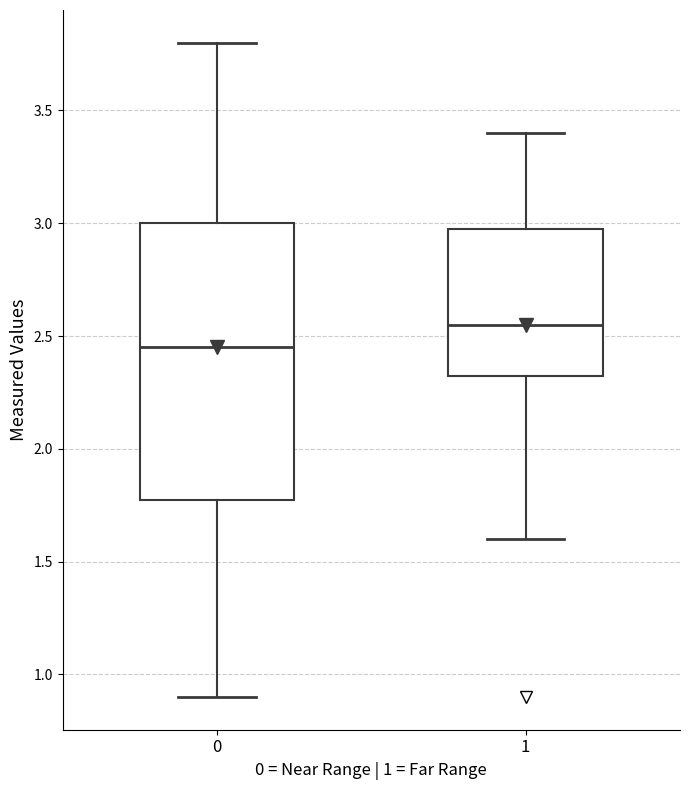

Which box is the tallest, from its lower edge to its upper edge?

0